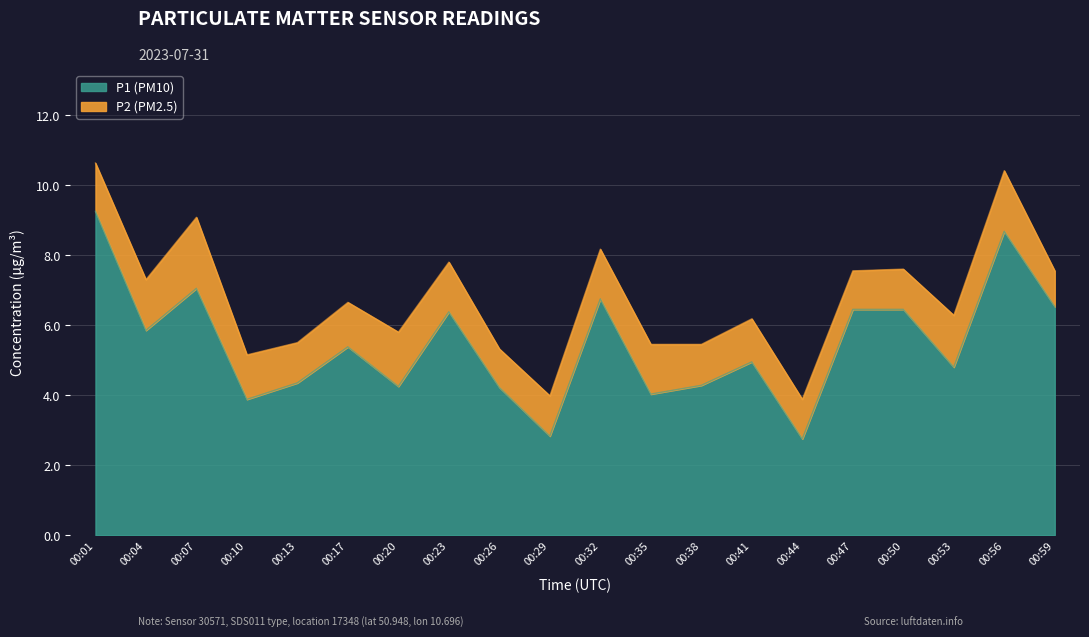

What is the greatest value displayed?

9.2